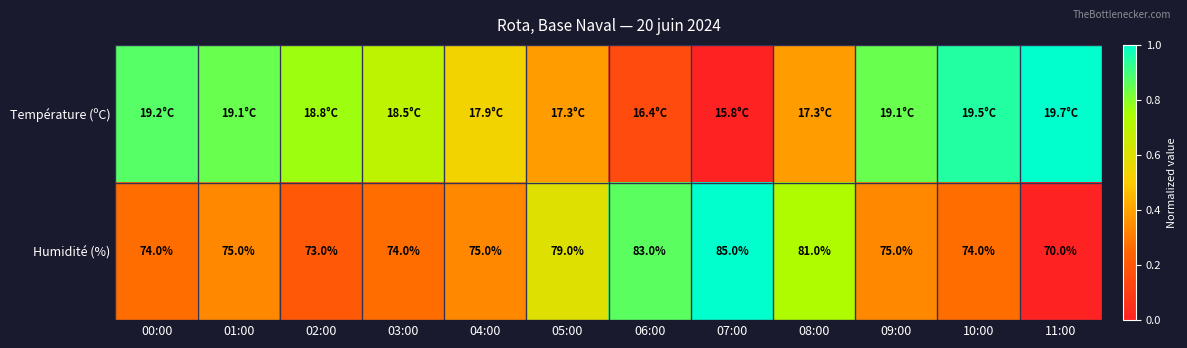

Between 05:00 and 07:00, which series saw the biggest shift?

Humidité (%)